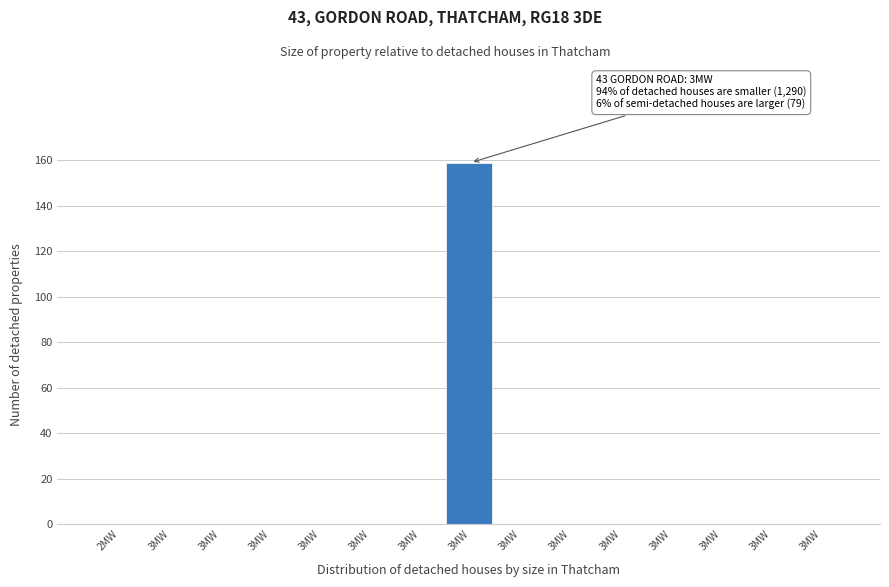

Are the bars horizontal?

No